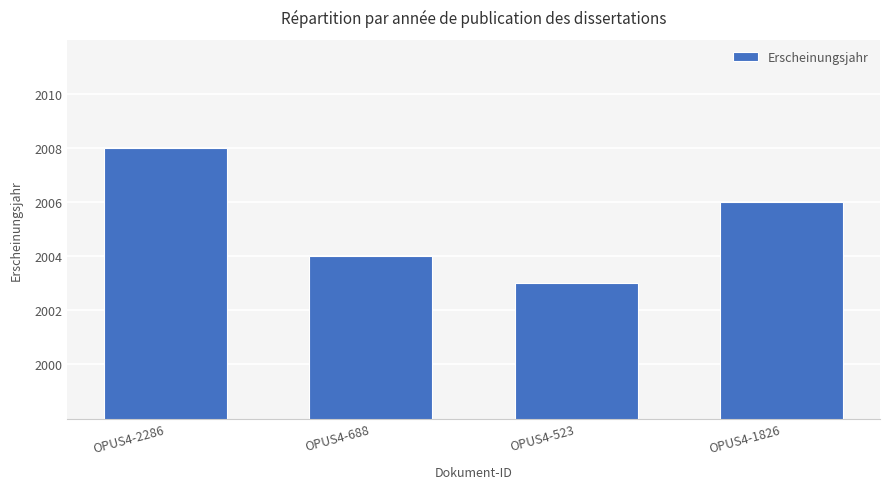

What is the sum of all values?

8021